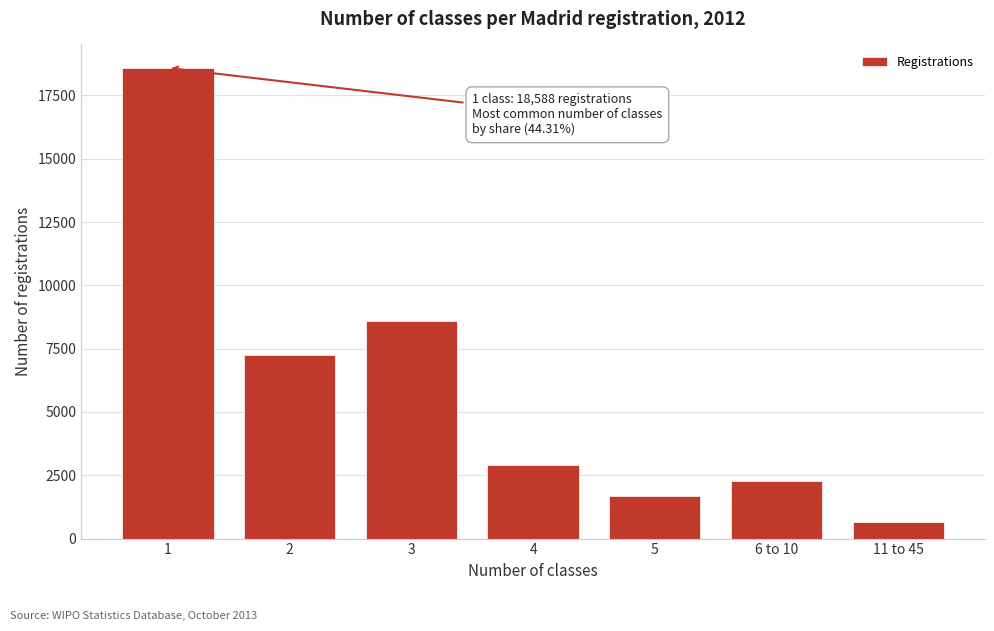

Reading right to left, extract all data points from this chart.

11 to 45=667	6 to 10=2279	5=1691	4=2894	3=8591	2=7244	1=18588